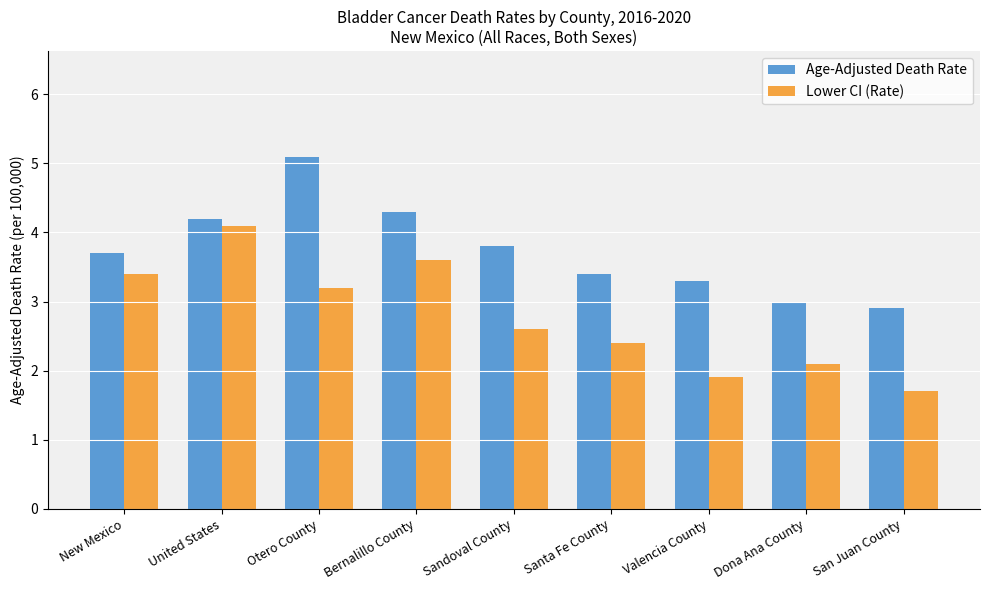

Between New Mexico and United States, which series saw the biggest shift?

Lower CI (Rate)